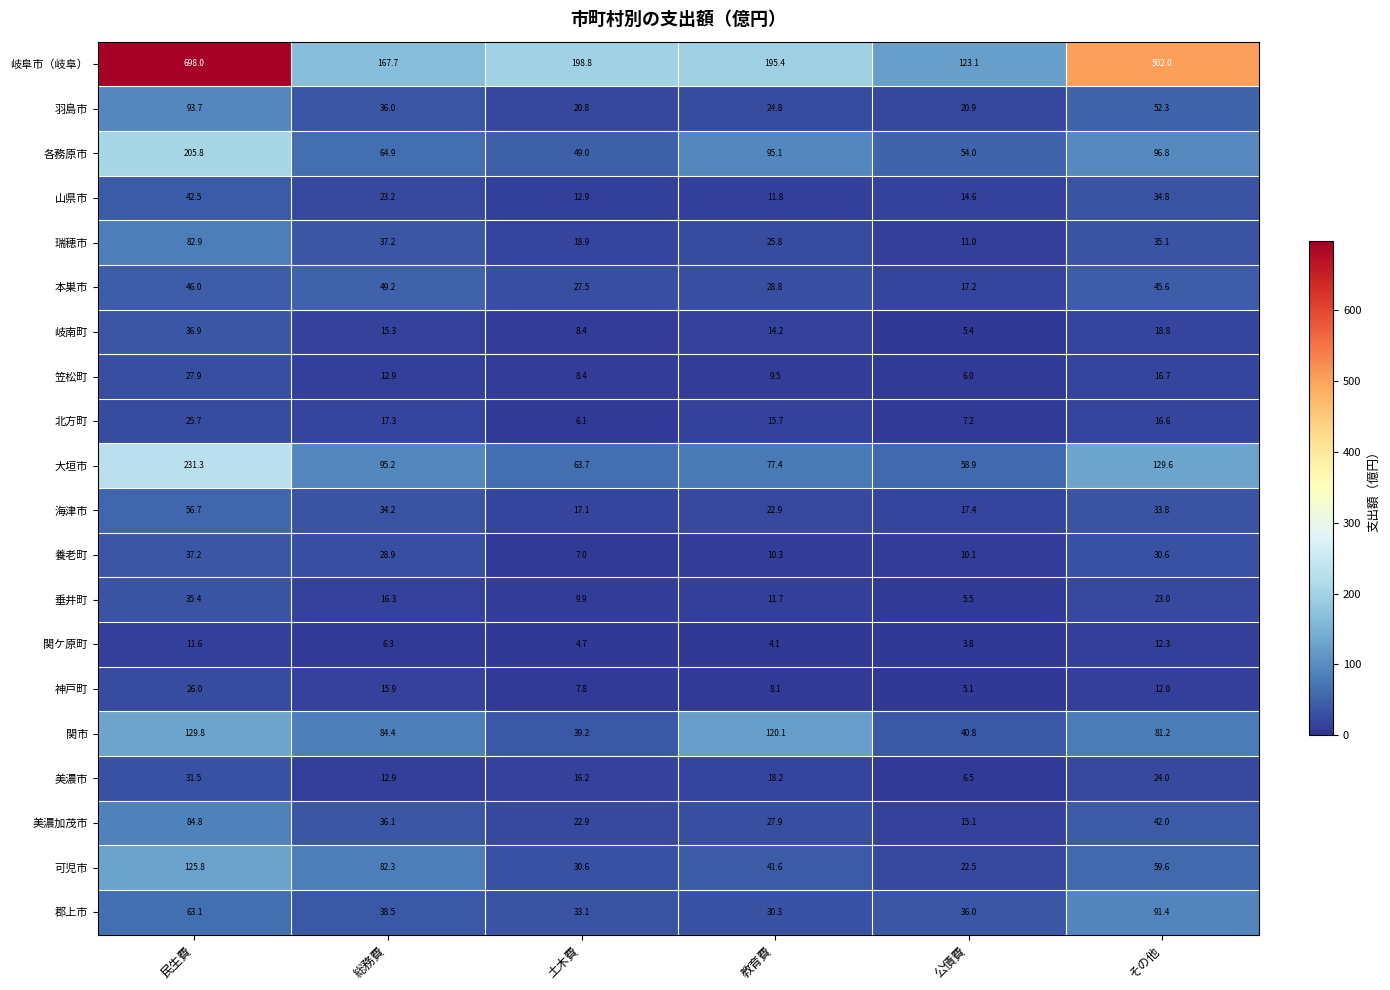

How many series are shown in this chart?

20